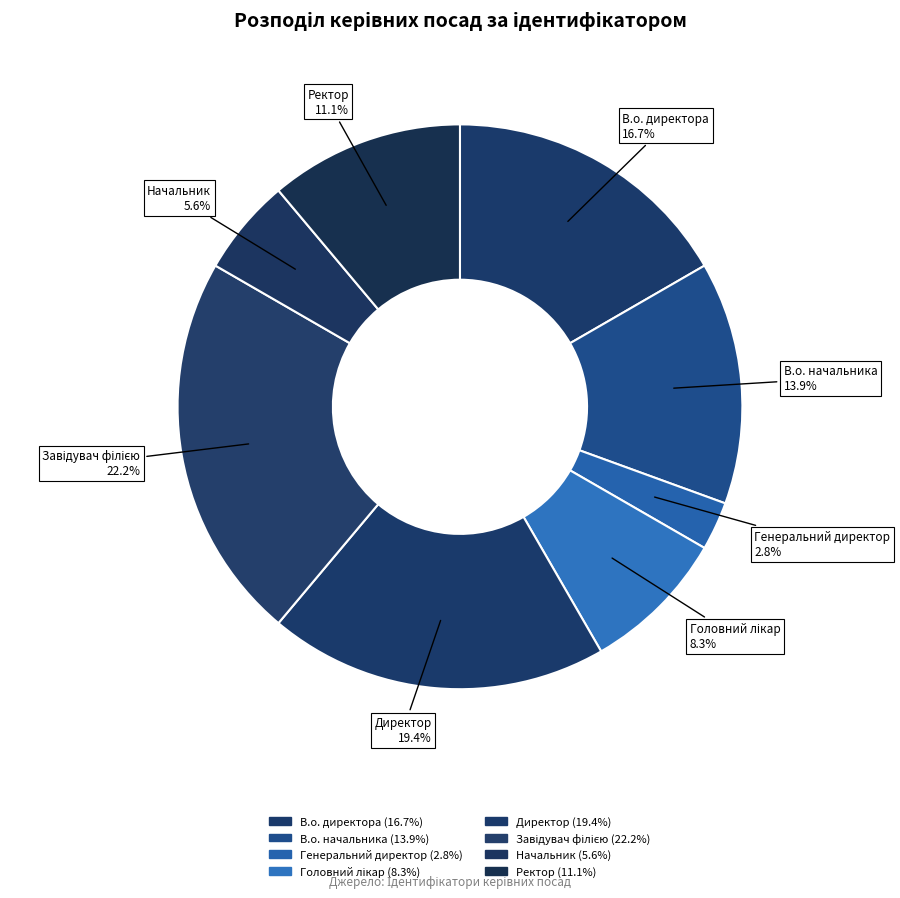

Approximately how many times larger is the value at Завідувач філією compared to Начальник?

4.0